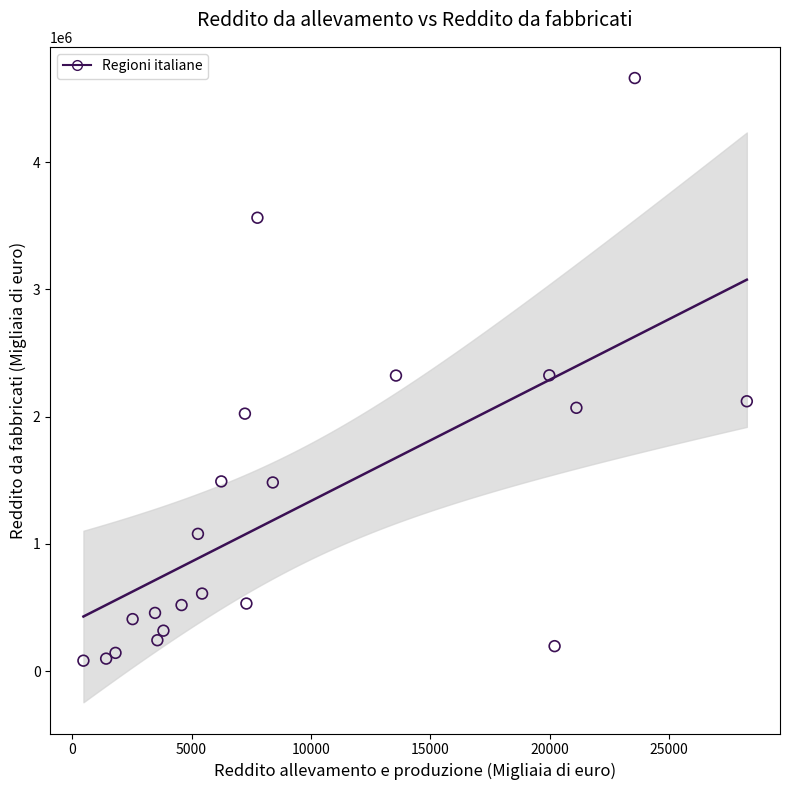

What is the range of X values (max minus min)?

27802